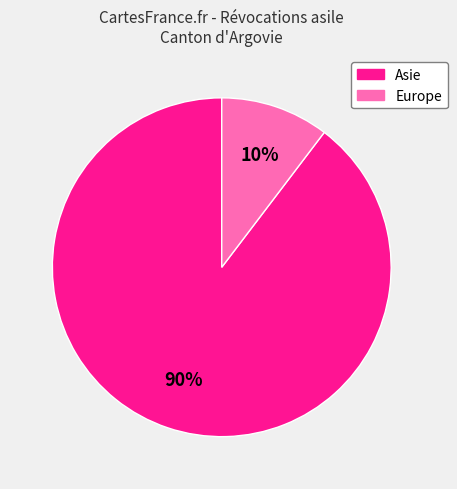

To the nearest percent, what is the average slice percentage?

50%